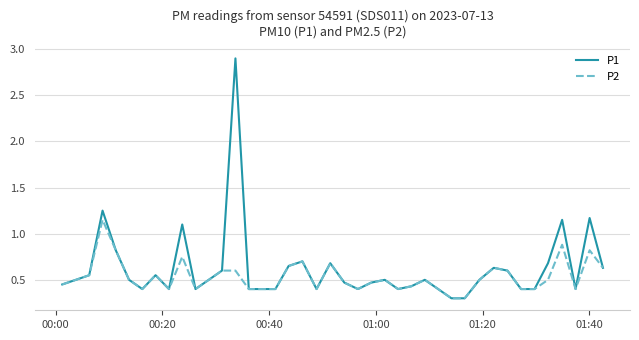

List the series in order of their peak value, highest first.

P1, P2